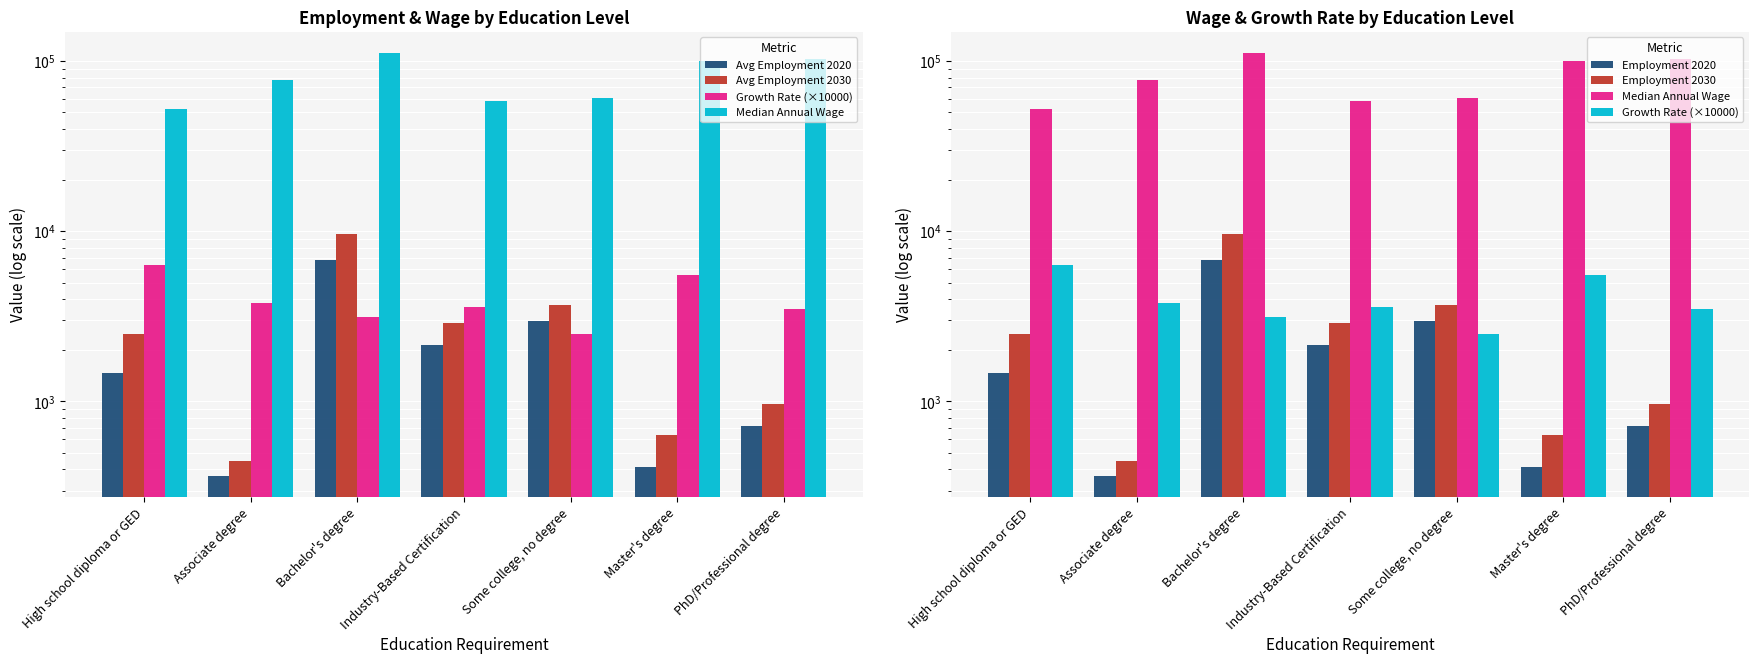

Where is Avg Employment 2020 nearest to the value 3584?

Some college, no degree